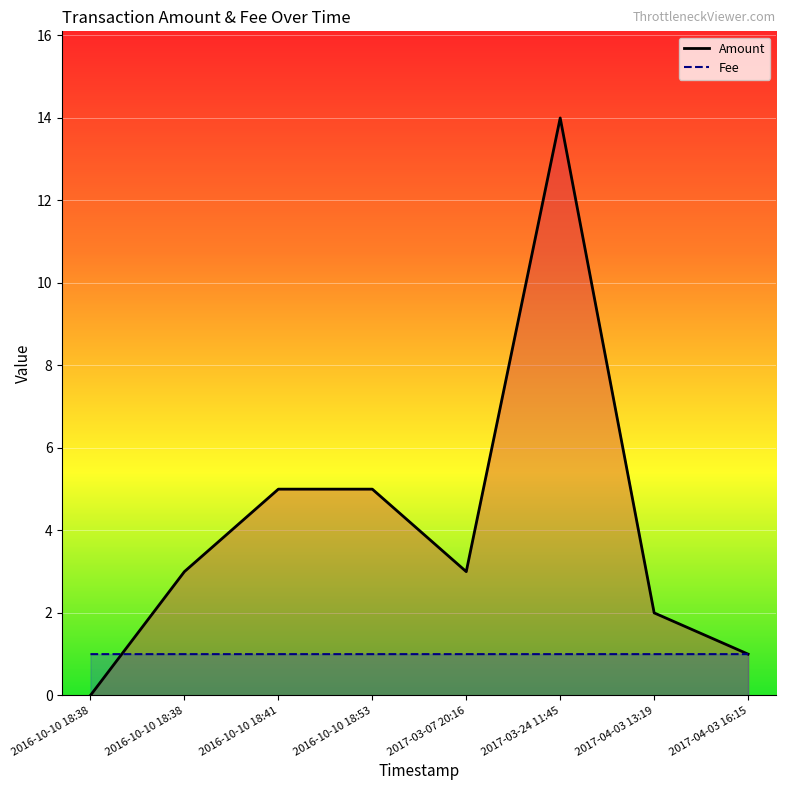

Where does the Amount series first go above 3?

2016-10-10 18:41